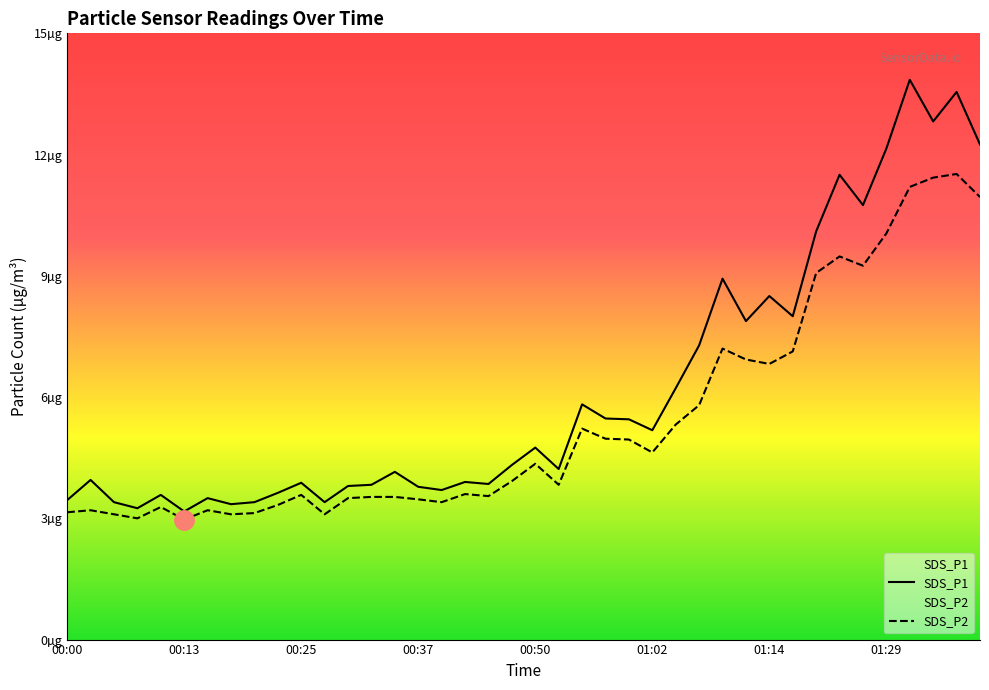

How many lines are shown in the chart?

2